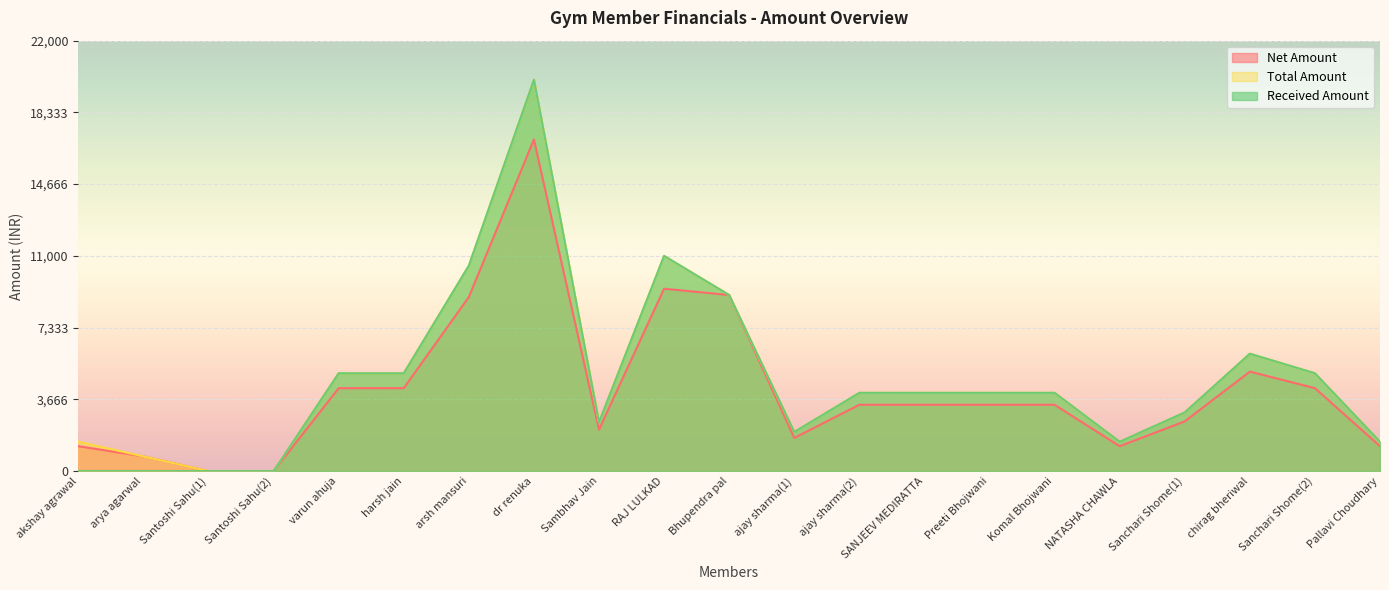

At varun ahuja, list the series in order from largest to smallest.

Total Amount, Received Amount, Net Amount